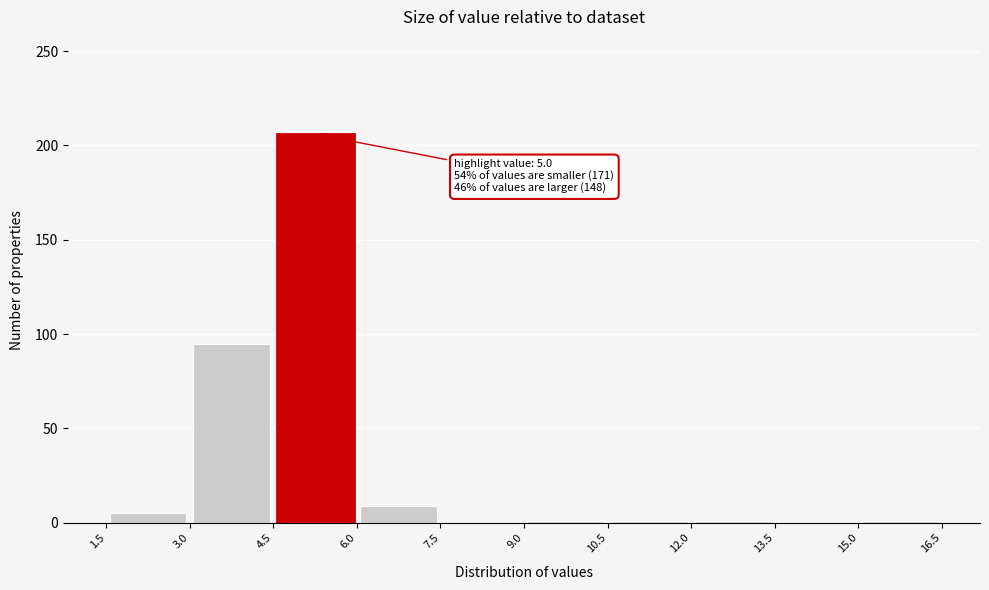

Which range on the x-axis has the tallest bar?

4.5 to 6.0